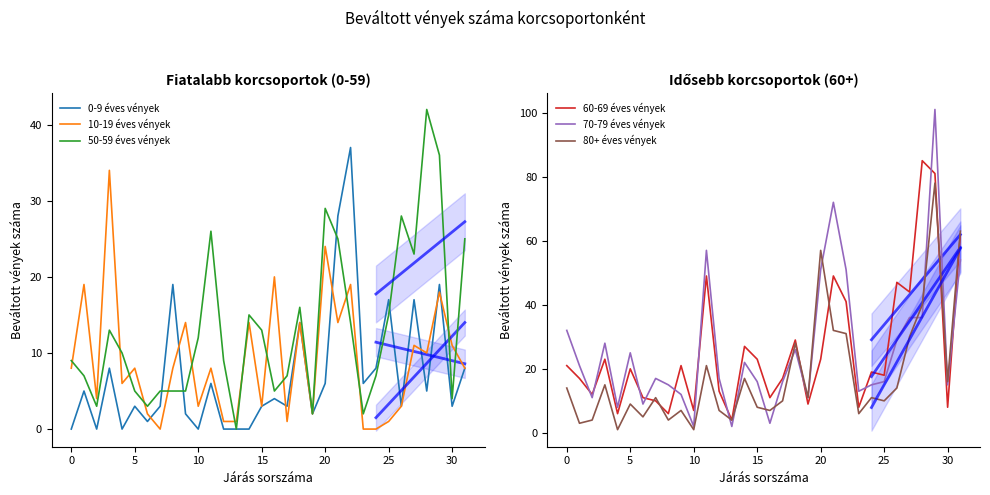

Is it true that 60-69 éves vények equals 23 at 20?

True